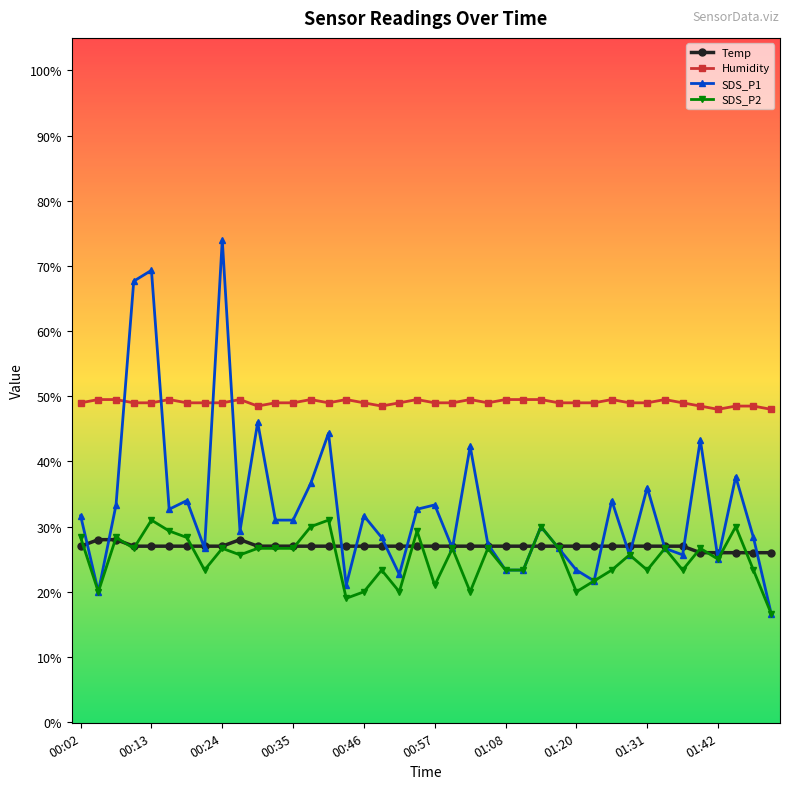

Is this an area chart (filled region under the line)?

No